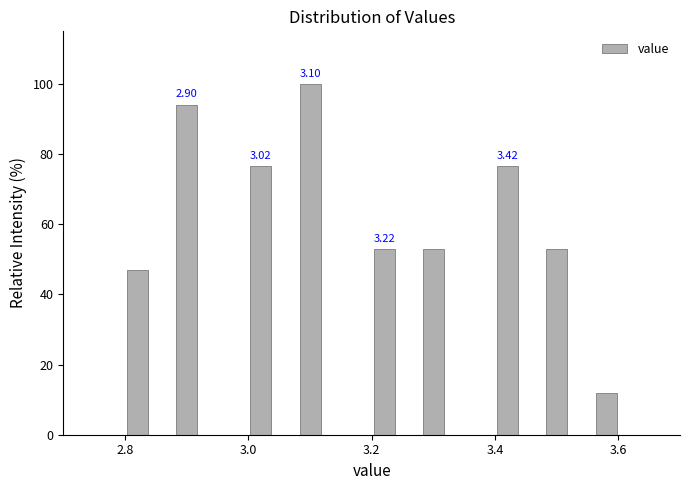

Read against the x-axis, roughly where is the centre of the tallest bar?

3.10